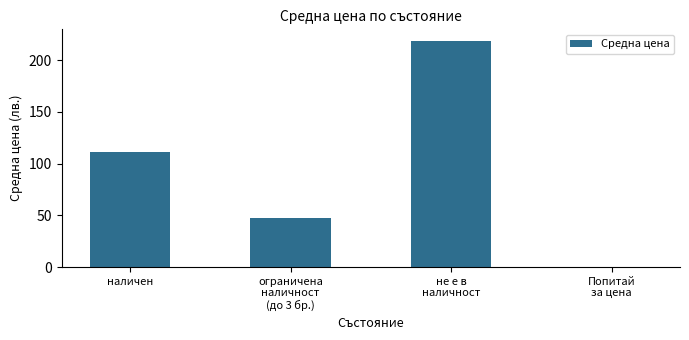

The value at наличен is 190.2. True or false?

False